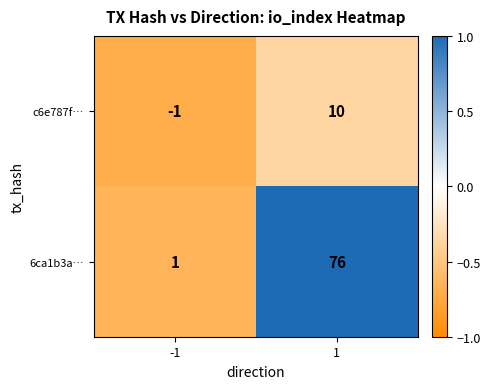

What is the total value across all series at 1?

86